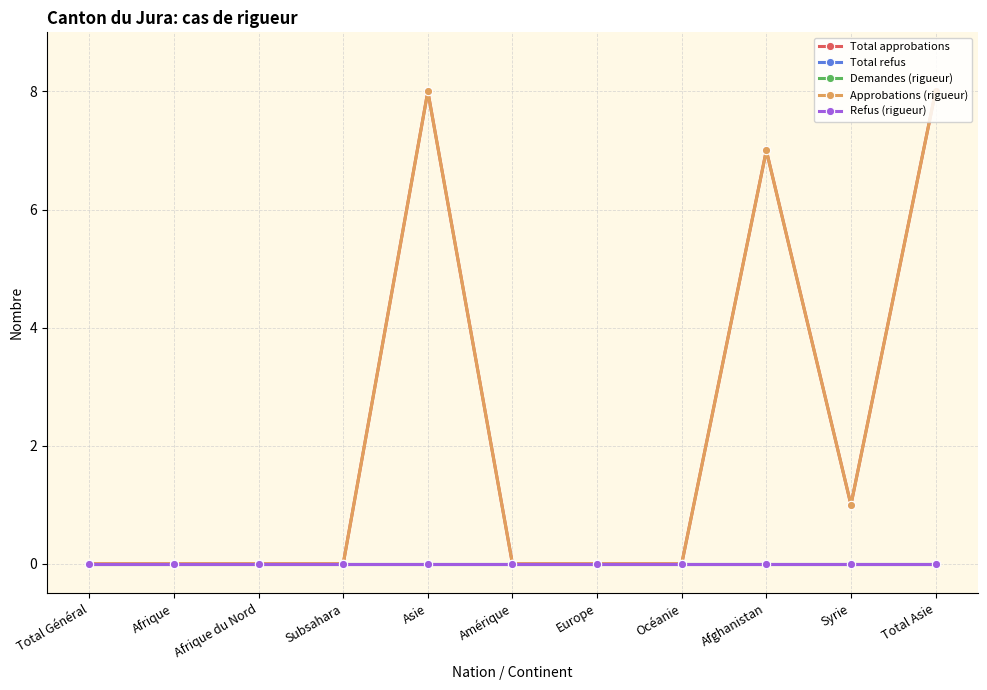

Which series has the largest total across all categories?

Total approbations